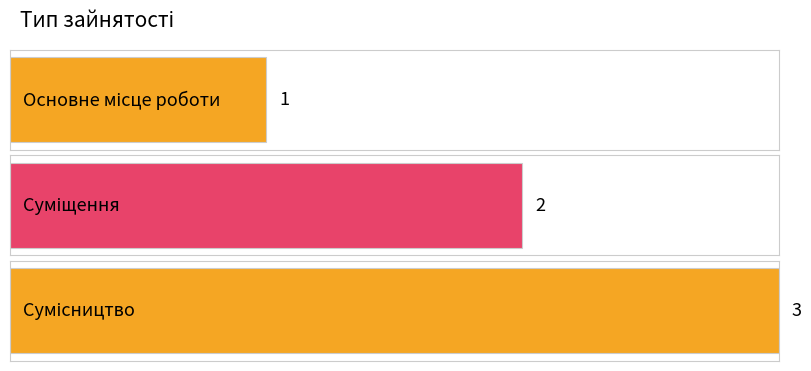

Rank the categories by value from lowest to highest.

Основне місце роботи, Суміщення, Сумісництво